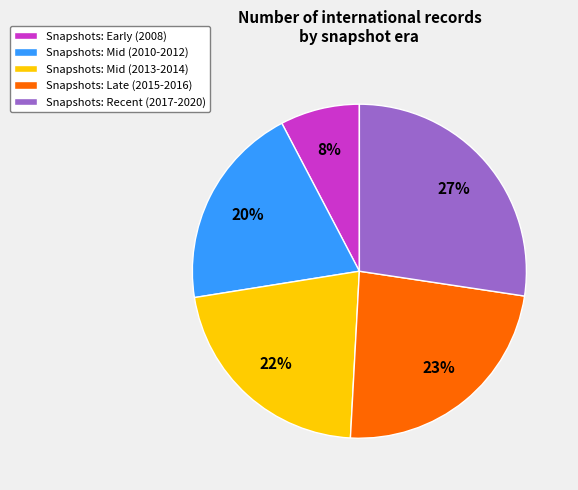

How many segments does this pie chart have?

5